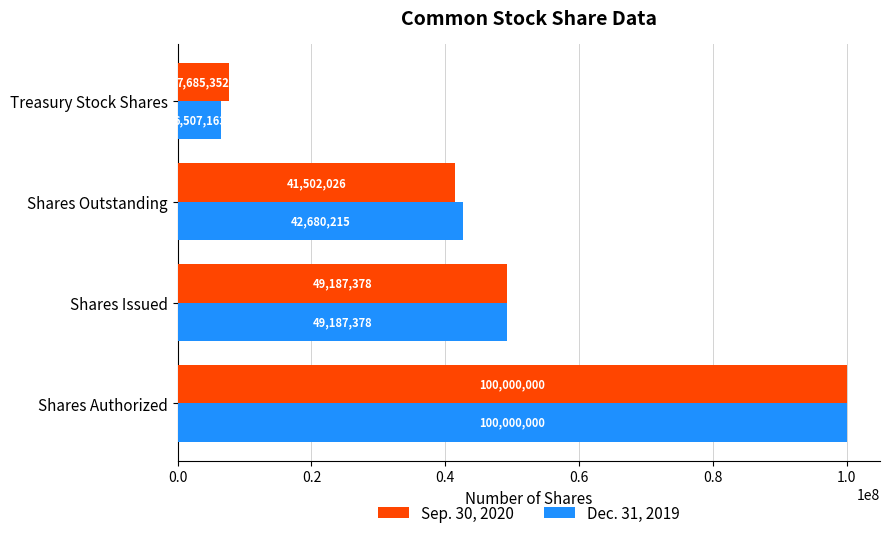

Rank the categories by Dec. 31, 2019 value from lowest to highest.

Treasury Stock Shares, Shares Outstanding, Shares Issued, Shares Authorized